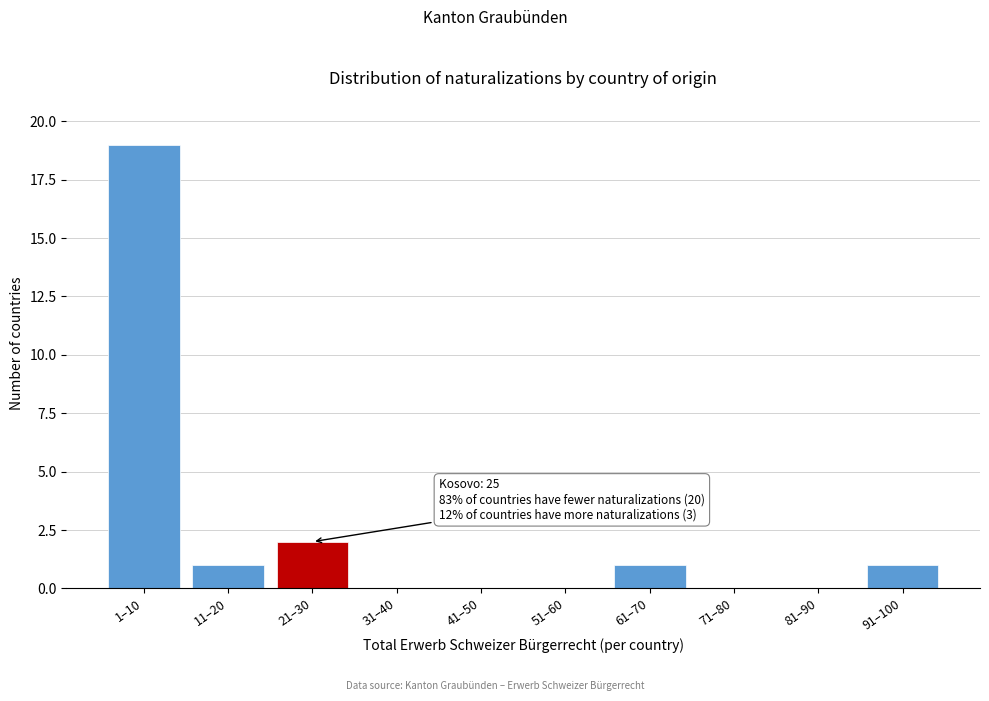

Reading right to left, extract all data points from this chart.

91–100=1	81–90=0	71–80=0	61–70=1	51–60=0	41–50=0	31–40=0	21–30=2	11–20=1	1–10=19